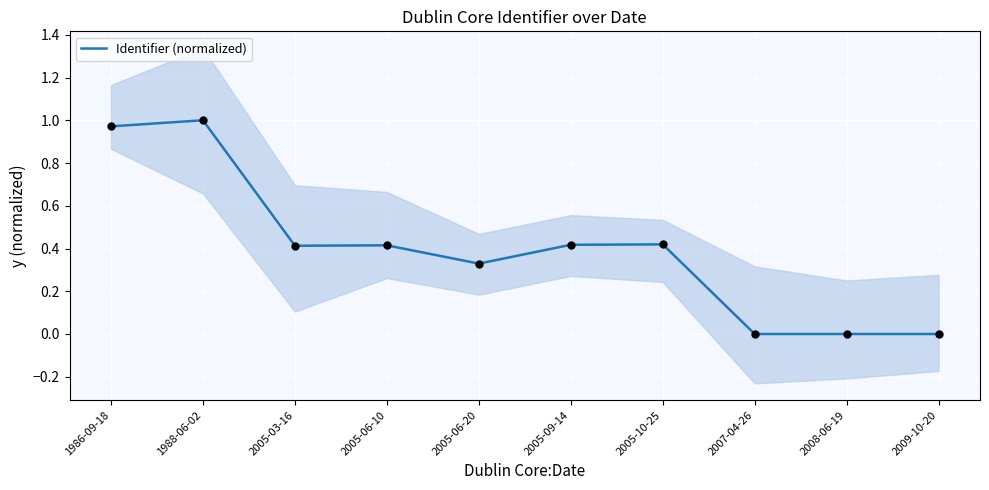

What is the change in value from 2005-10-25 to 2007-04-26?

-0.4